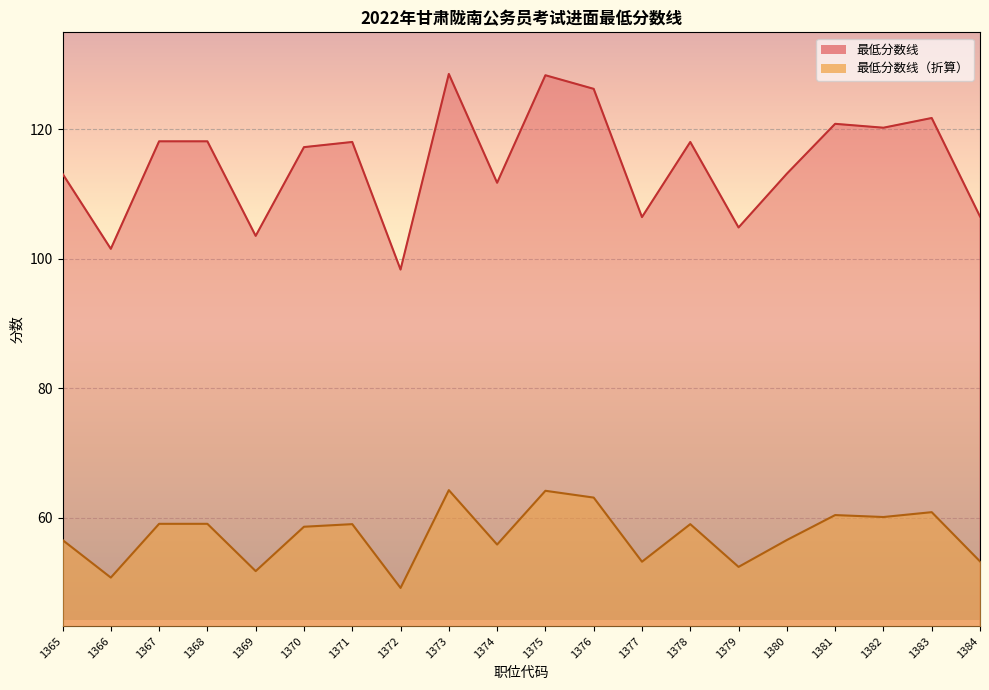

Does the chart display data point markers on the line(s)?

No